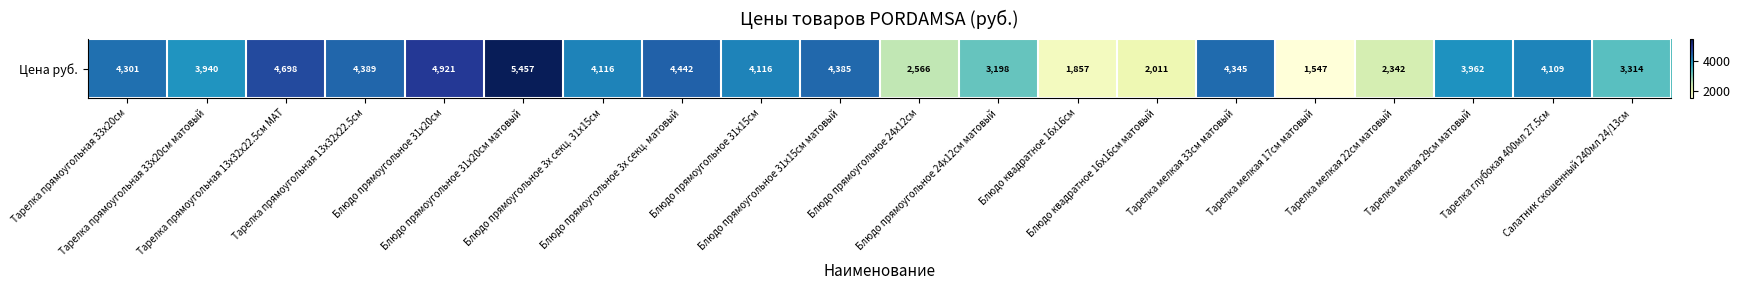

Is it true that the value at Блюдо квадратное 16х16см is 379.8?

False